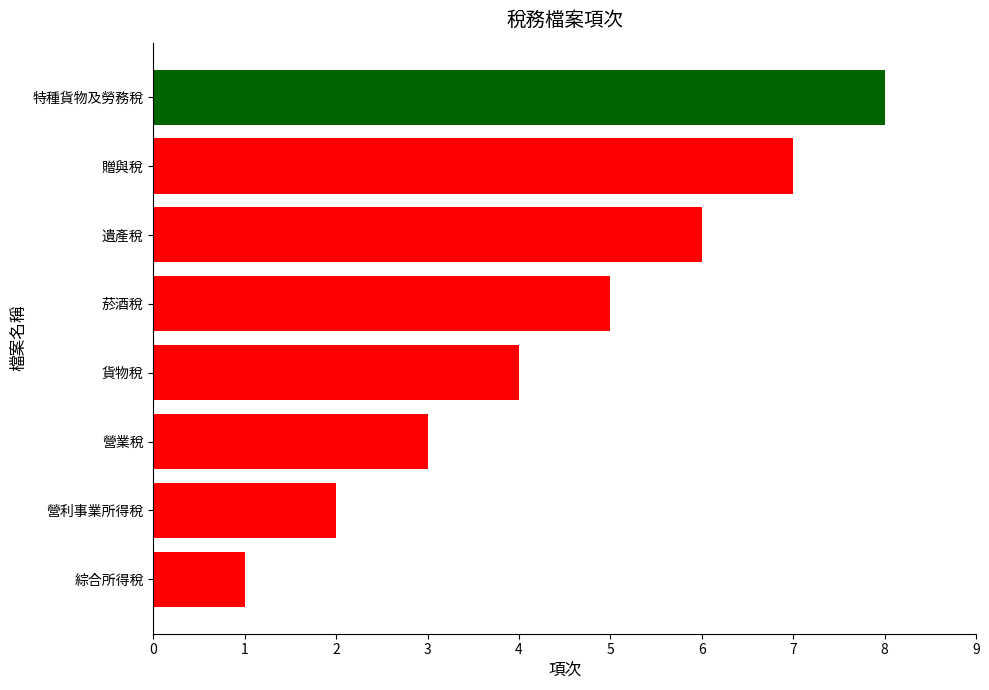

List the labels in order of value, largest first.

特種貨物及勞務稅, 贈與稅, 遺產稅, 菸酒稅, 貨物稅, 營業稅, 營利事業所得稅, 綜合所得稅